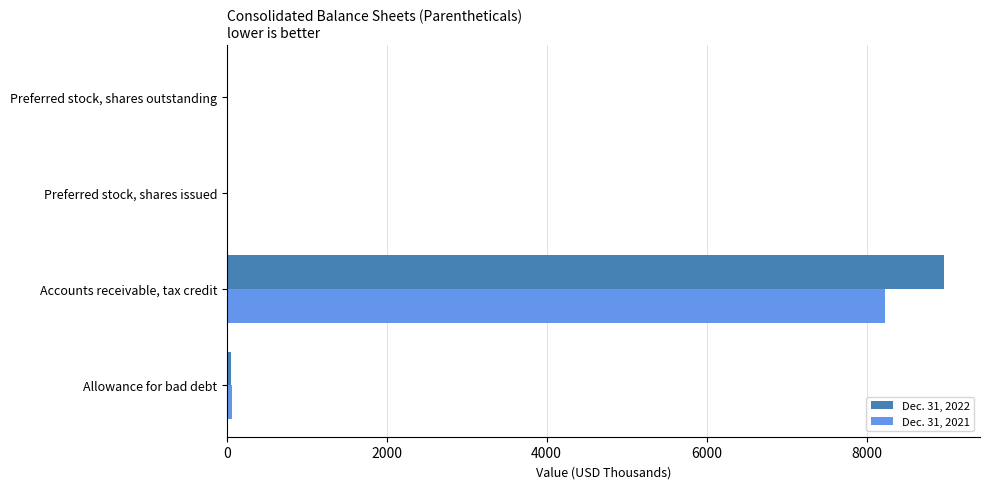

At which category is the sum across all series the highest?

Accounts receivable, tax credit